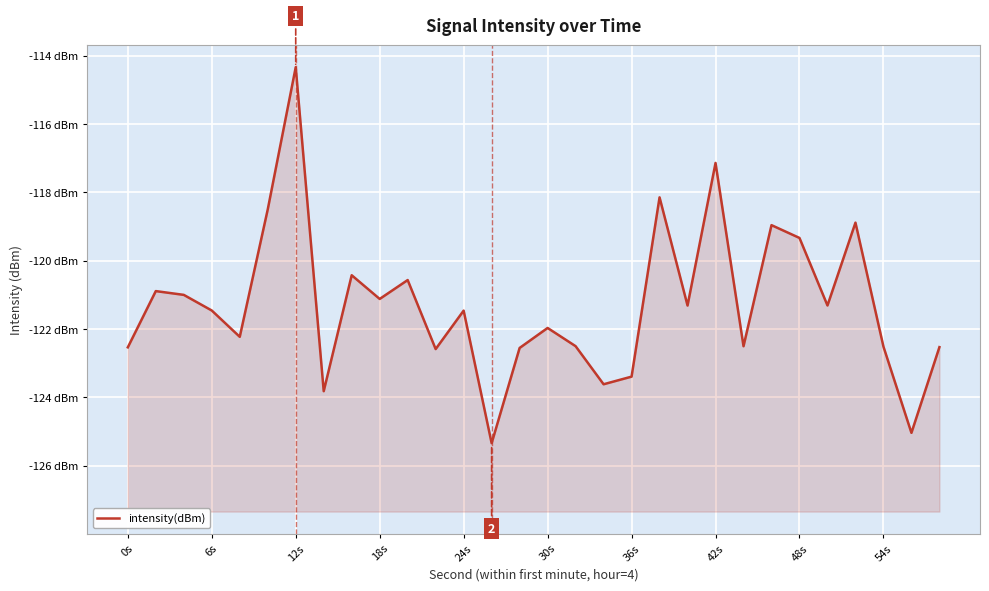

The chart shows a value of -194.9 at 48s. True or false?

False